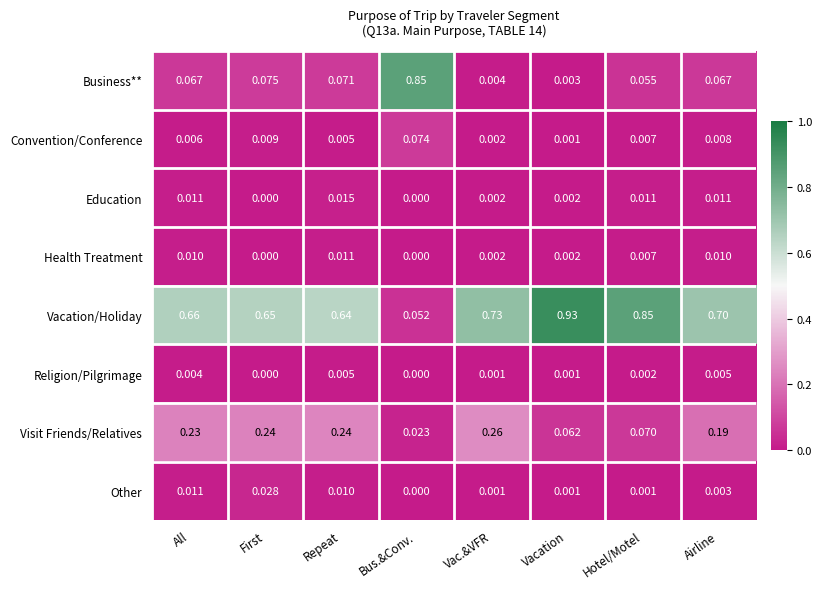

At which category does the chart reach its peak across all series?

Vacation